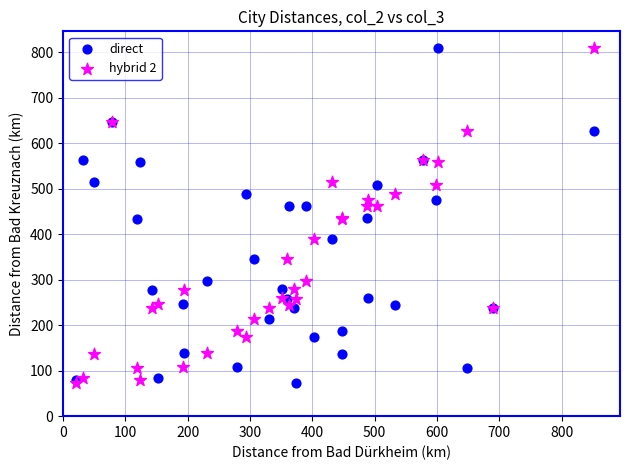

What are all the series names shown in the legend?

direct, hybrid 2